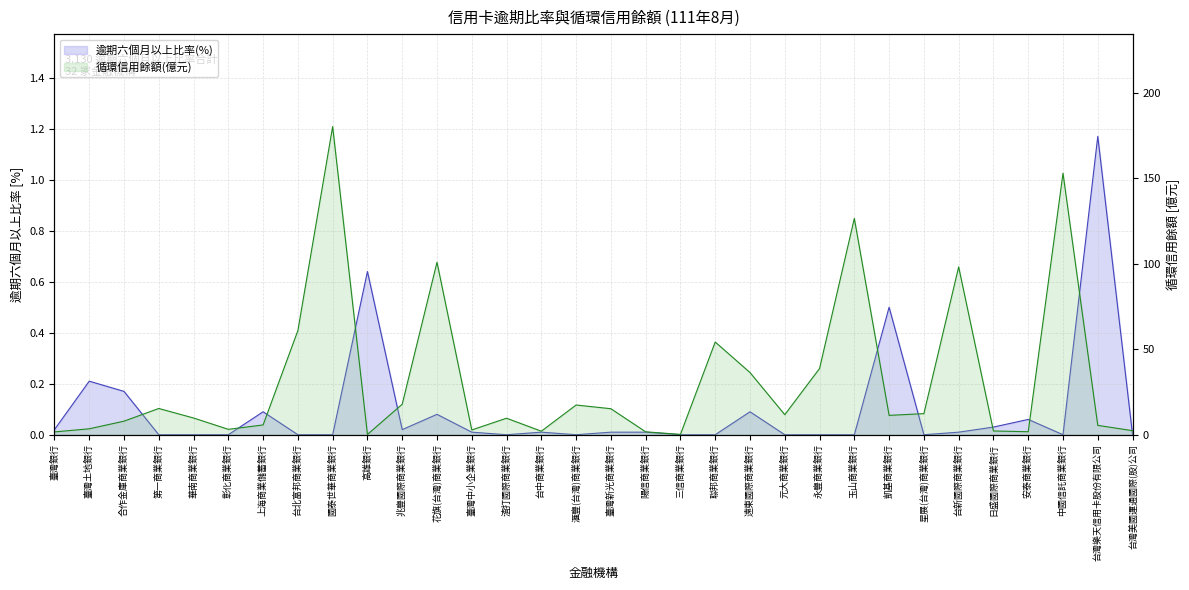

Is it true that 逾期六個月以上比率(%) equals 0.0 at 台灣美國運通國際(股)公司?

True